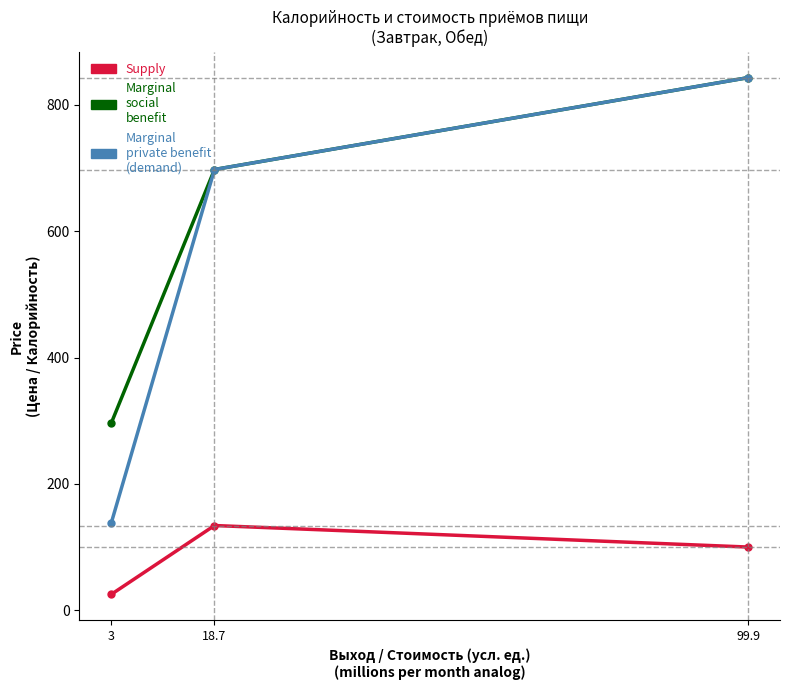

At how many categories does at least one series exceed 454?

2